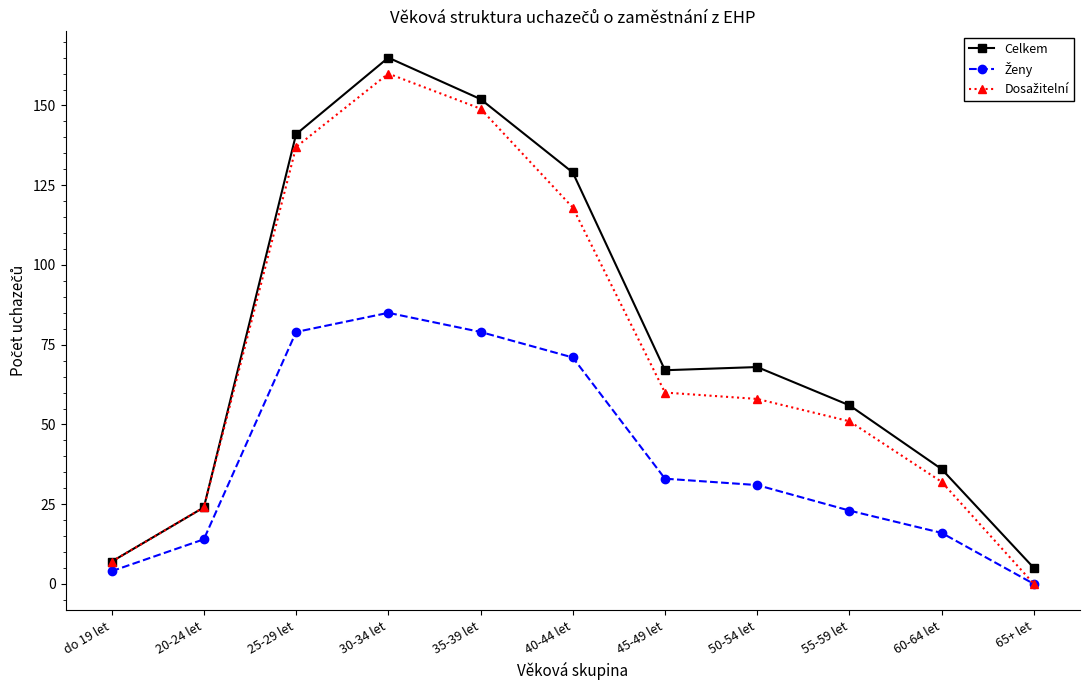

What is the difference between the Celkem values at 30-34 let and do 19 let?

158